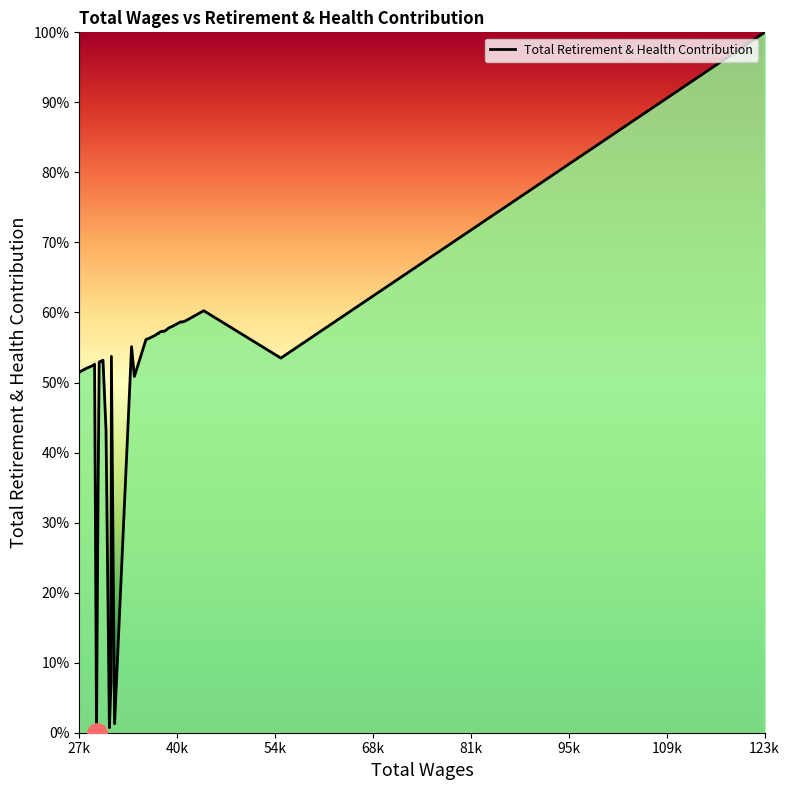

What is the greatest value displayed?

100.0